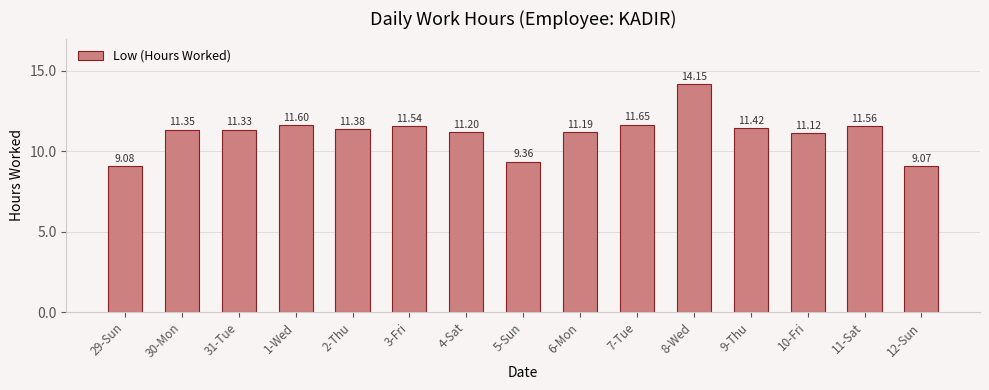

Where is the data nearest to the value 11?

10-Fri